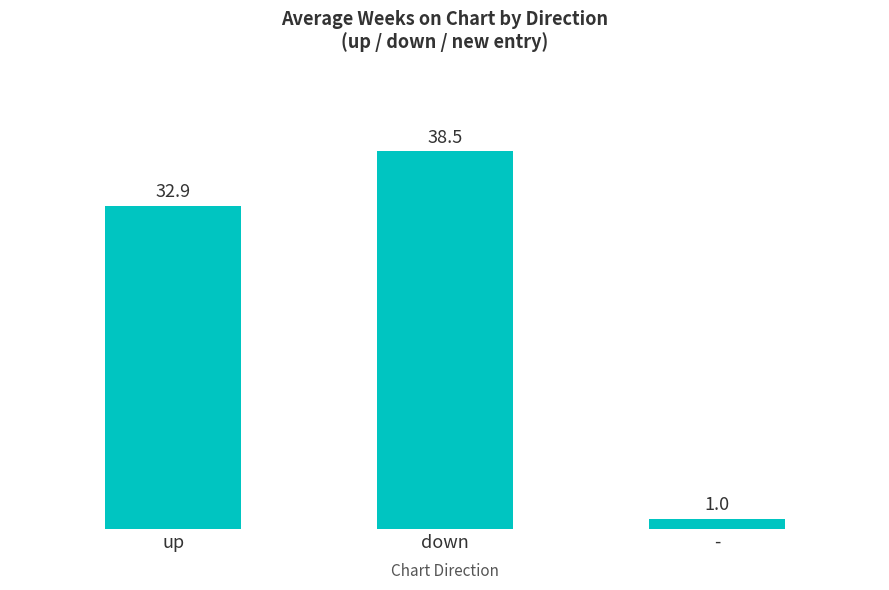

Where is the data nearest to the value 19?

up